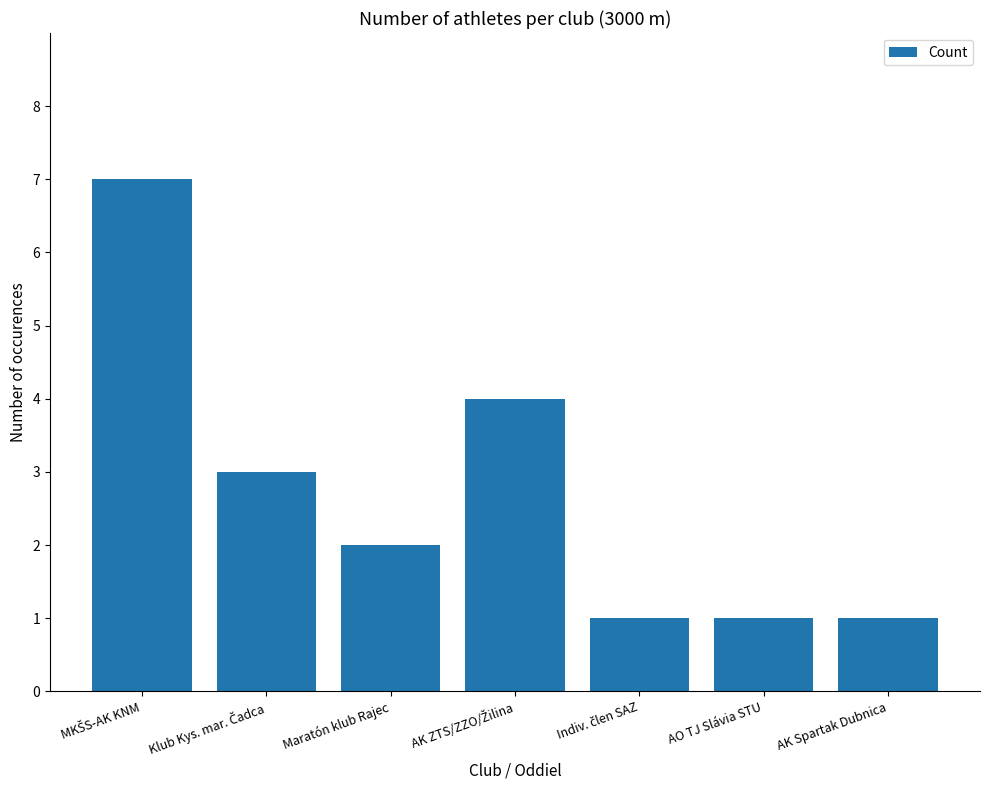

What is the minimum value shown in the chart?

1